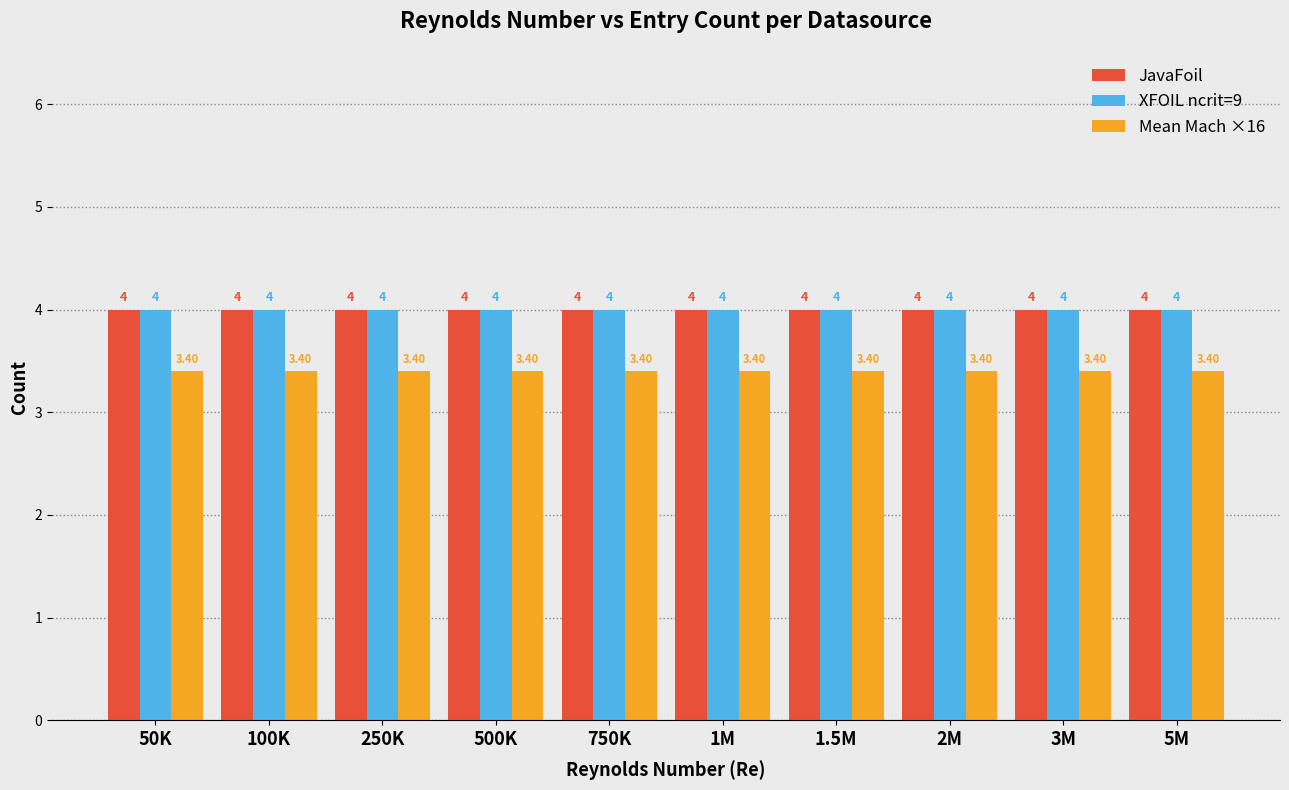

What is the value of the JavaFoil bar at the 2nd from the left?

4.0